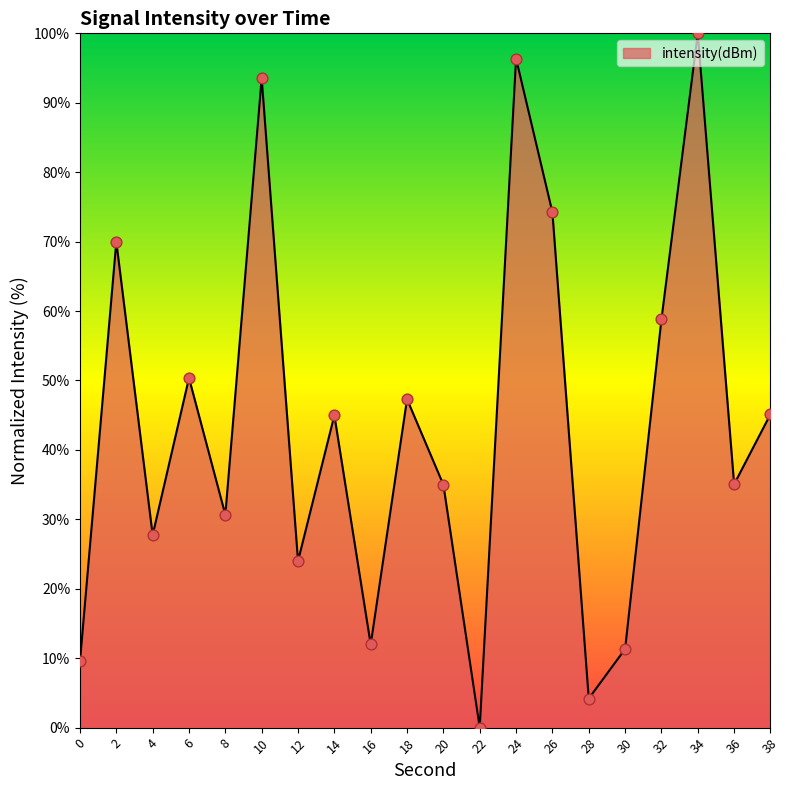

What is the change in value from 8 to 26?

+43.6